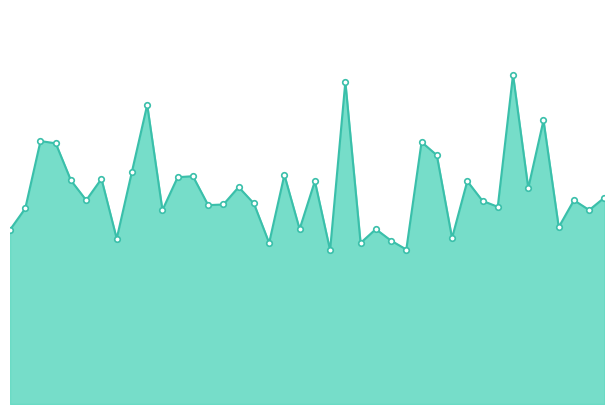

Does the chart have visible grid lines?

No